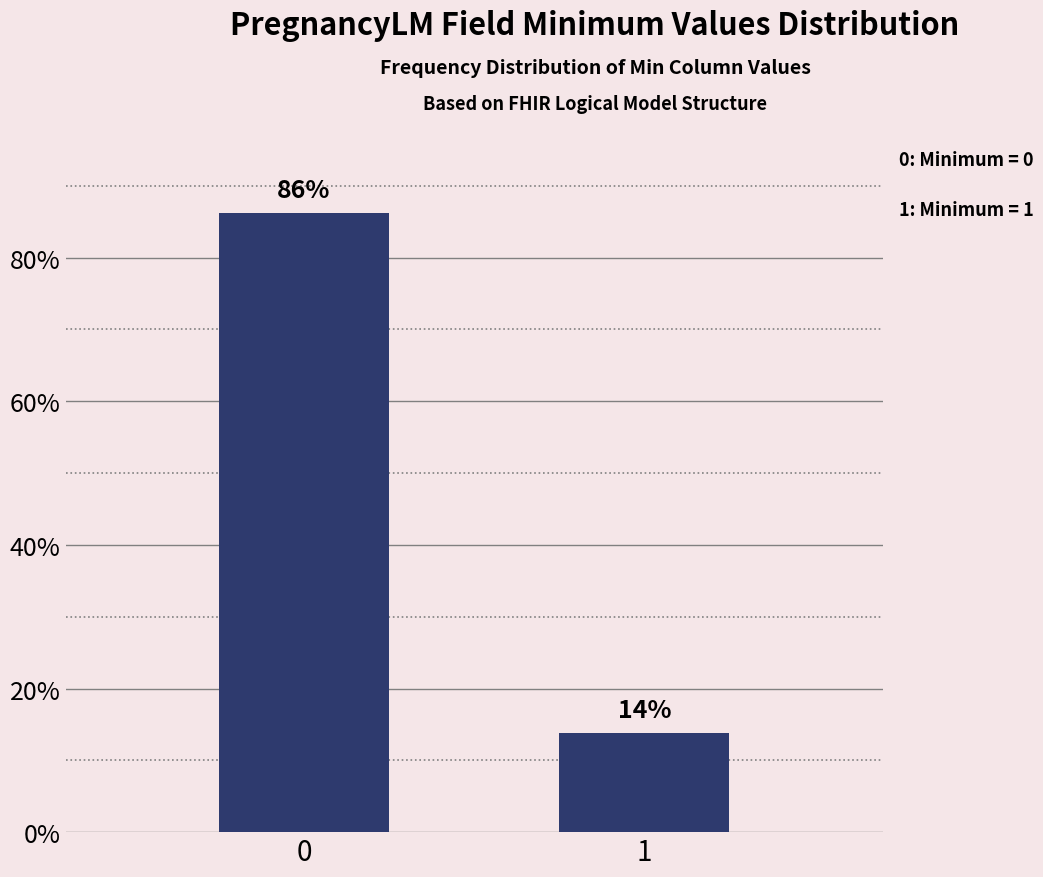

What is the minimum value shown in the chart?

13.8